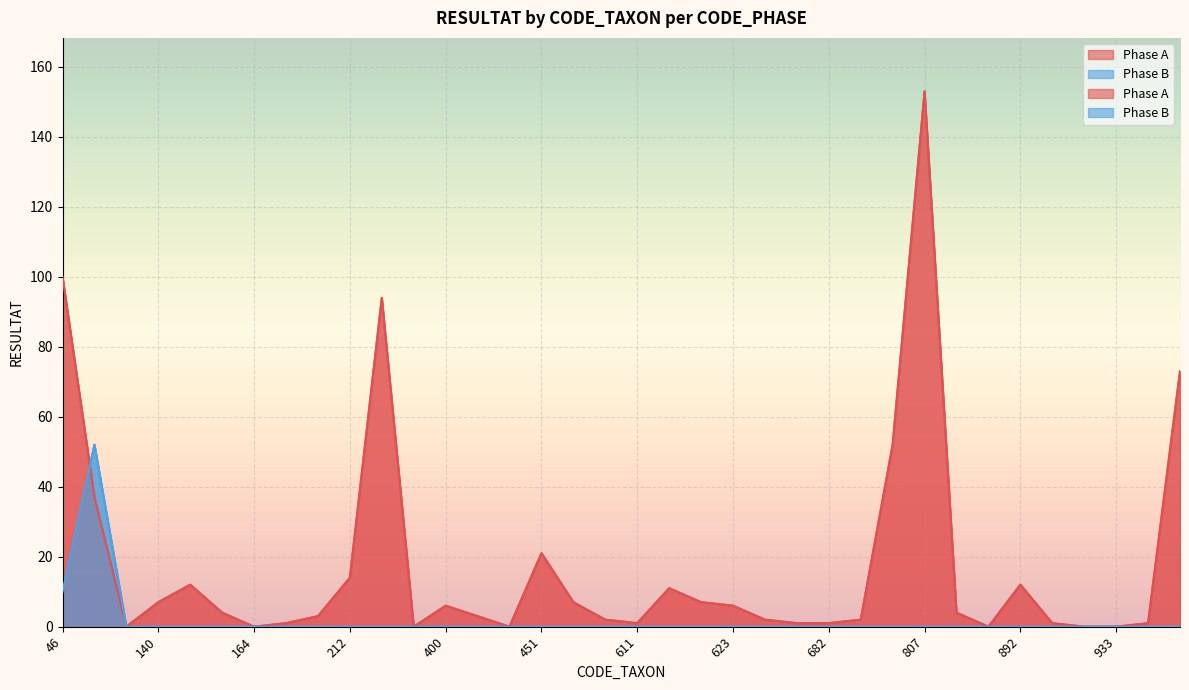

Is the value of Phase A at 928 greater than the value of Phase B at 210?

No